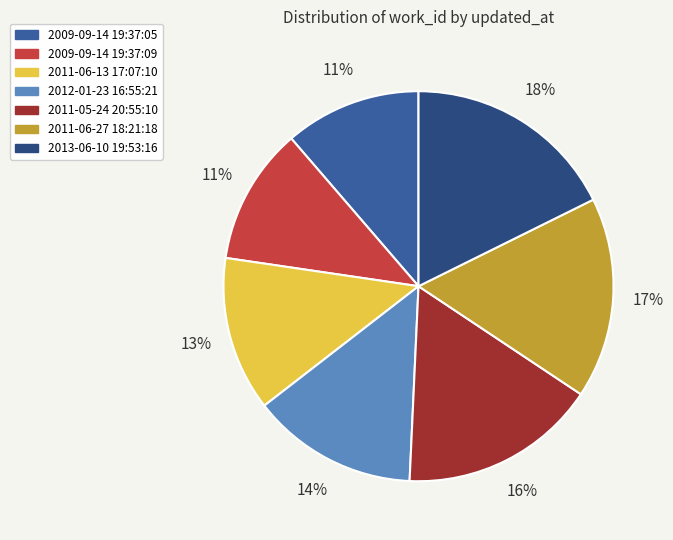

Combined, do 2013-06-10 19:53:16 and 2011-06-27 18:21:18 account for over 50%?

No